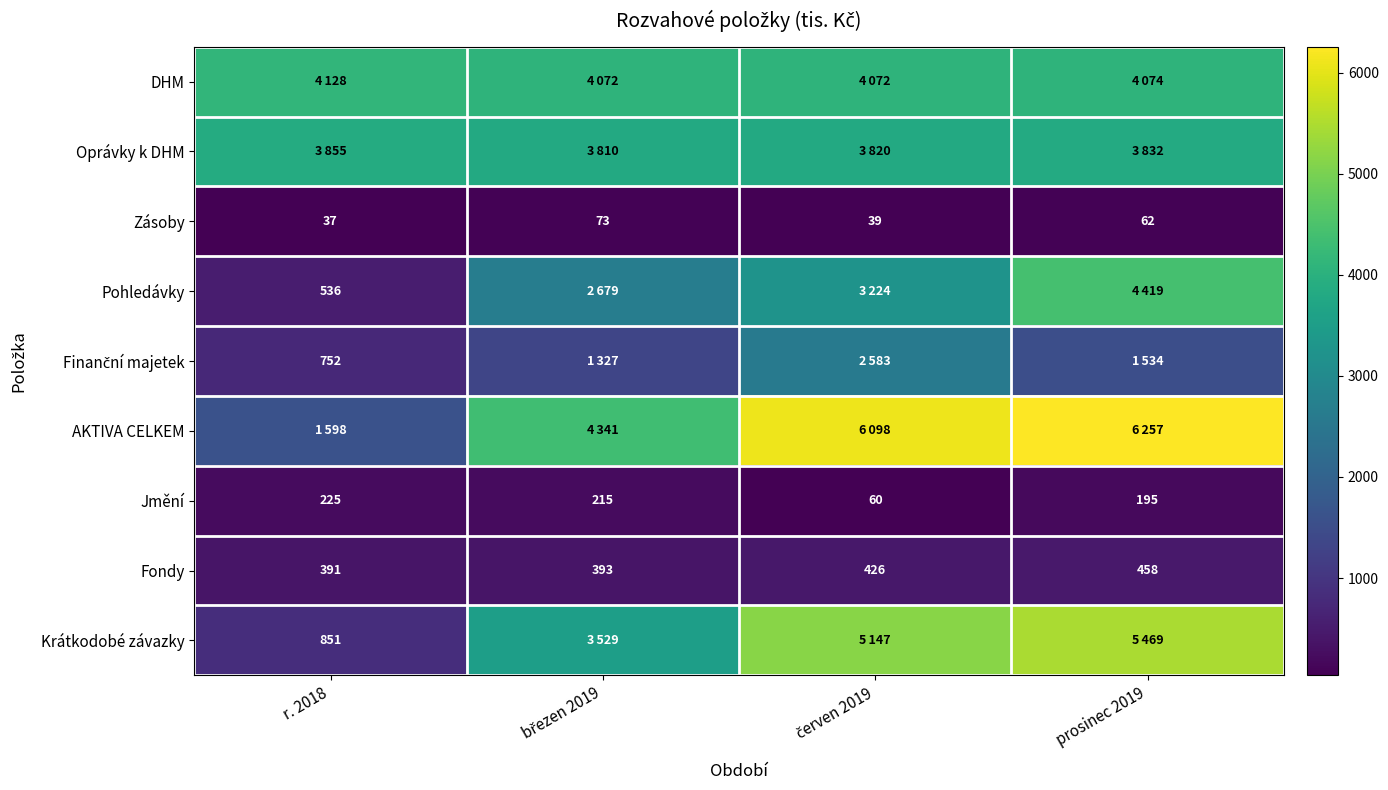

The Fondy series shows 391 at r. 2018. True or false?

True